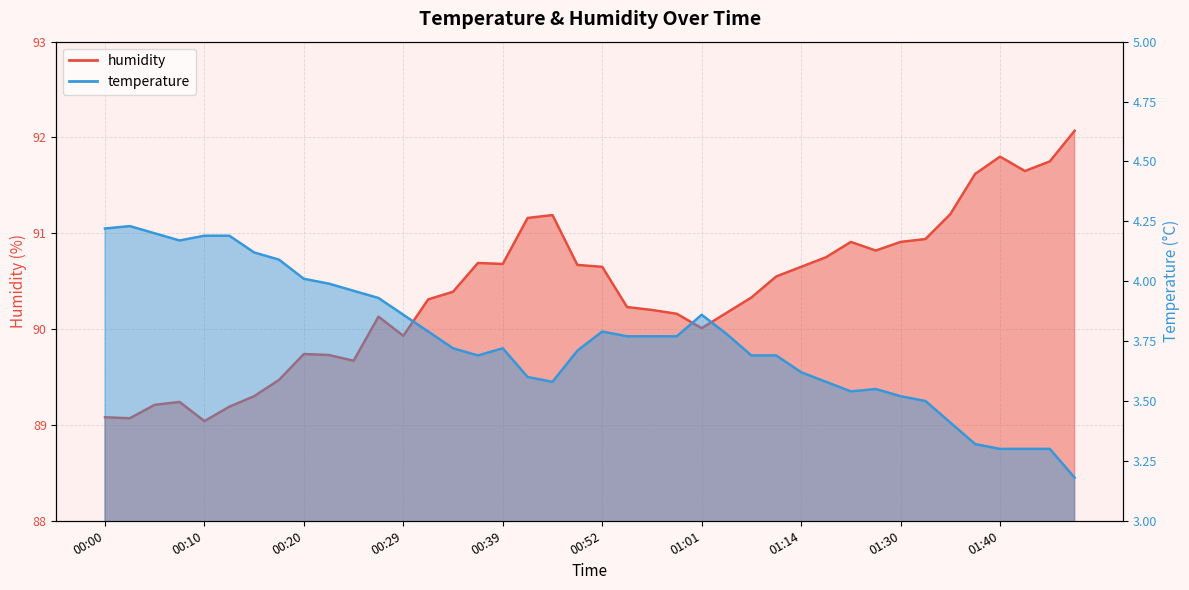

What is the approximate value of humidity at 01:01?

90.0